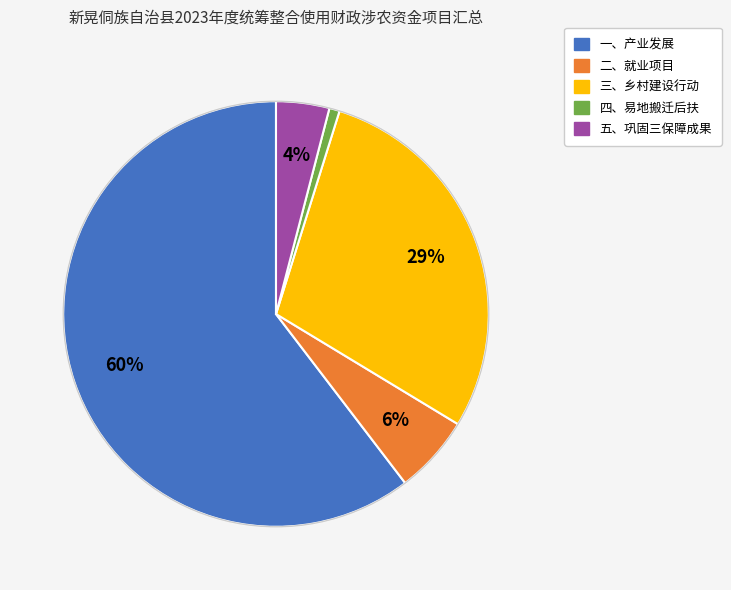

Is it true that 三、乡村建设行动 is 29% of the pie?

True